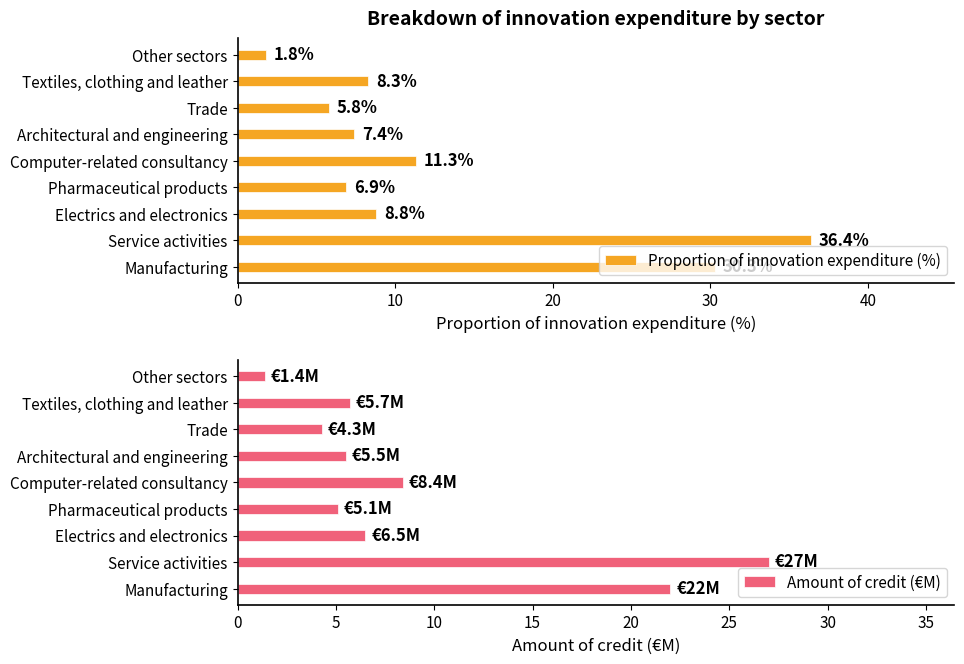

What is the difference between the maximum and minimum values in the Proportion of innovation expenditure (%) series?

34.6